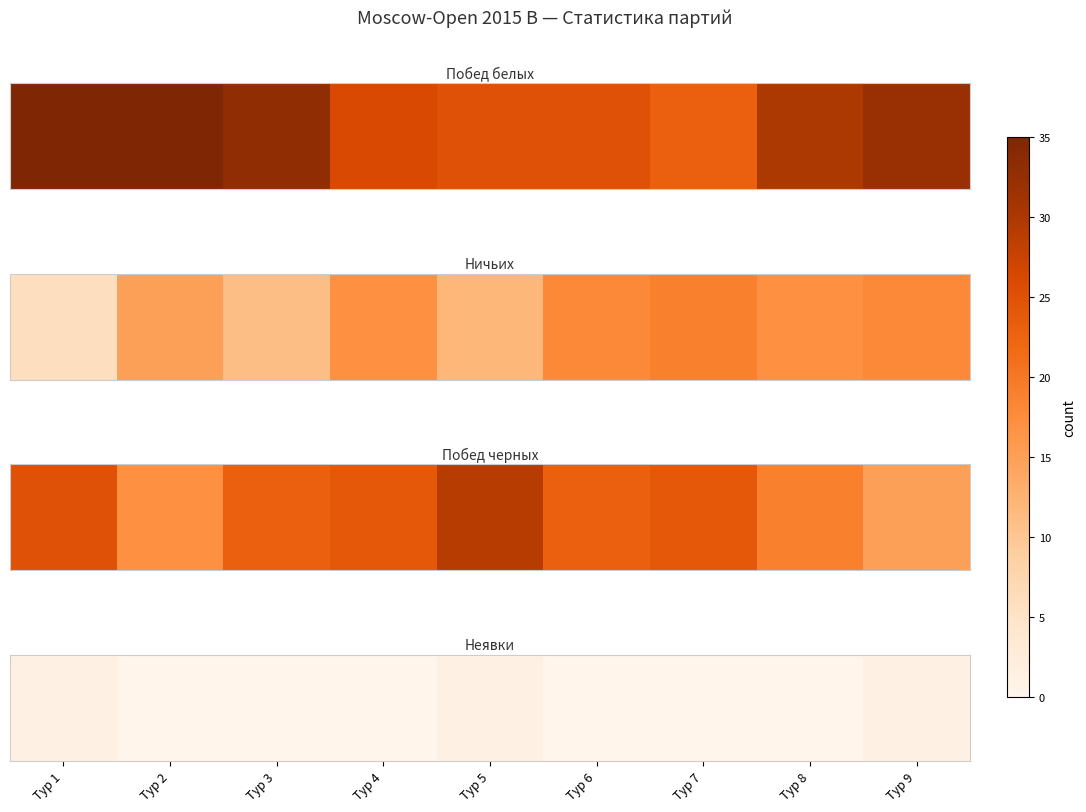

Between Тур 9 and Тур 3, which is larger?

Тур 9